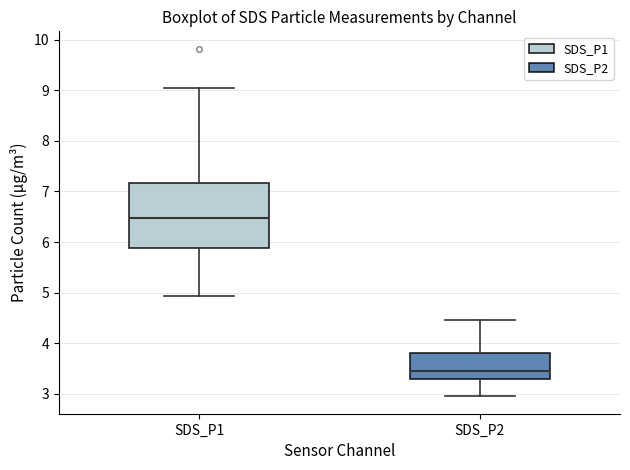

Comparing the boxes themselves (not the whiskers), which one is the tallest?

SDS_P1